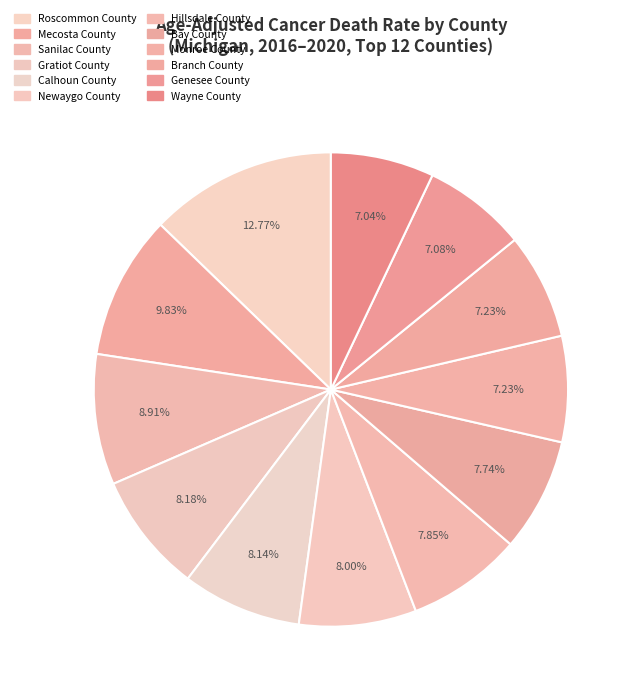

Combined, do Monroe County and Newaygo County account for over 50%?

No